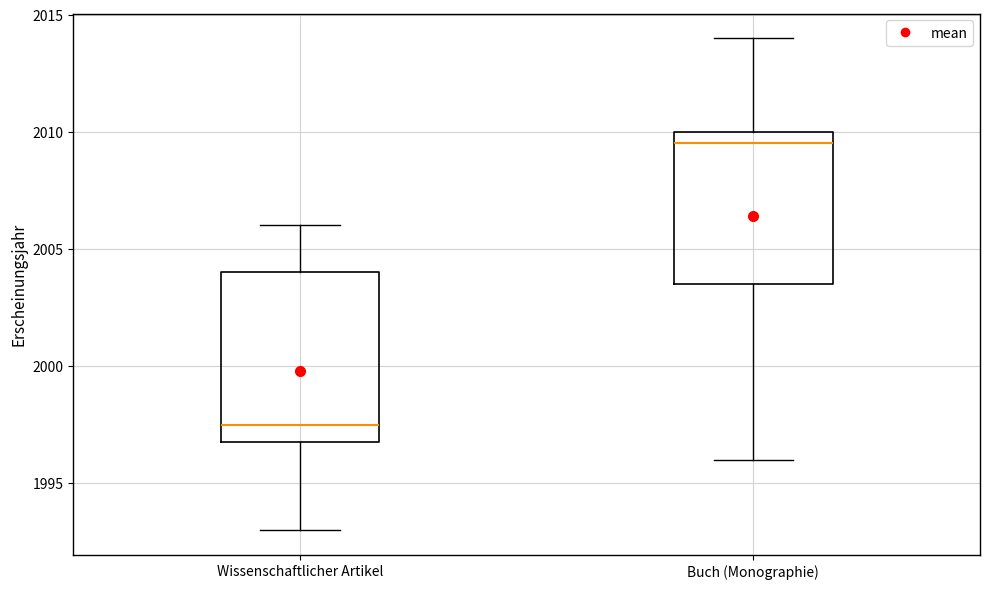

Reading left to right, read every box against the y-axis: the position of its median line, the range the box covers, and the ends of its whiskers. The values are not printed on the chart, so give them approximately, as read against the axis.

Wissenschaftlicher Artikel: median 1997.5, box 1997.0 to 2004.0, whiskers 1993.0 to 2006.0
Buch (Monographie): median 2009.5, box 2003.5 to 2010.0, whiskers 1996.0 to 2014.0